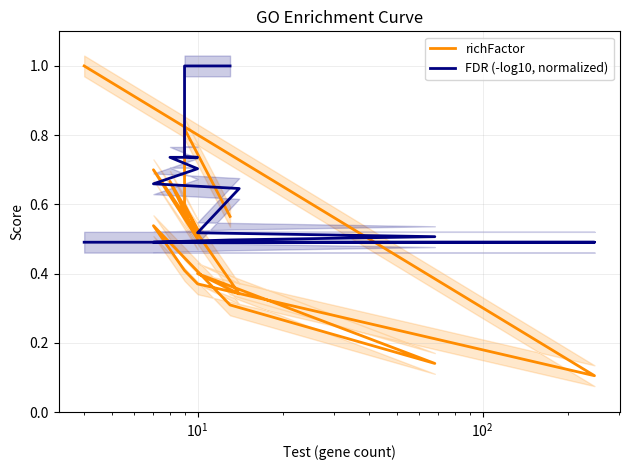

Does the chart have visible grid lines?

Yes